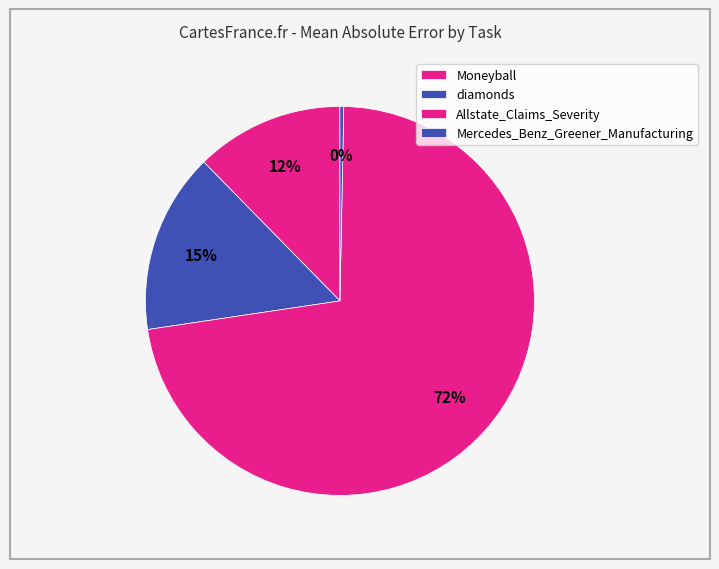

Which slice is the smallest?

Mercedes_Benz_Greener_Manufacturing